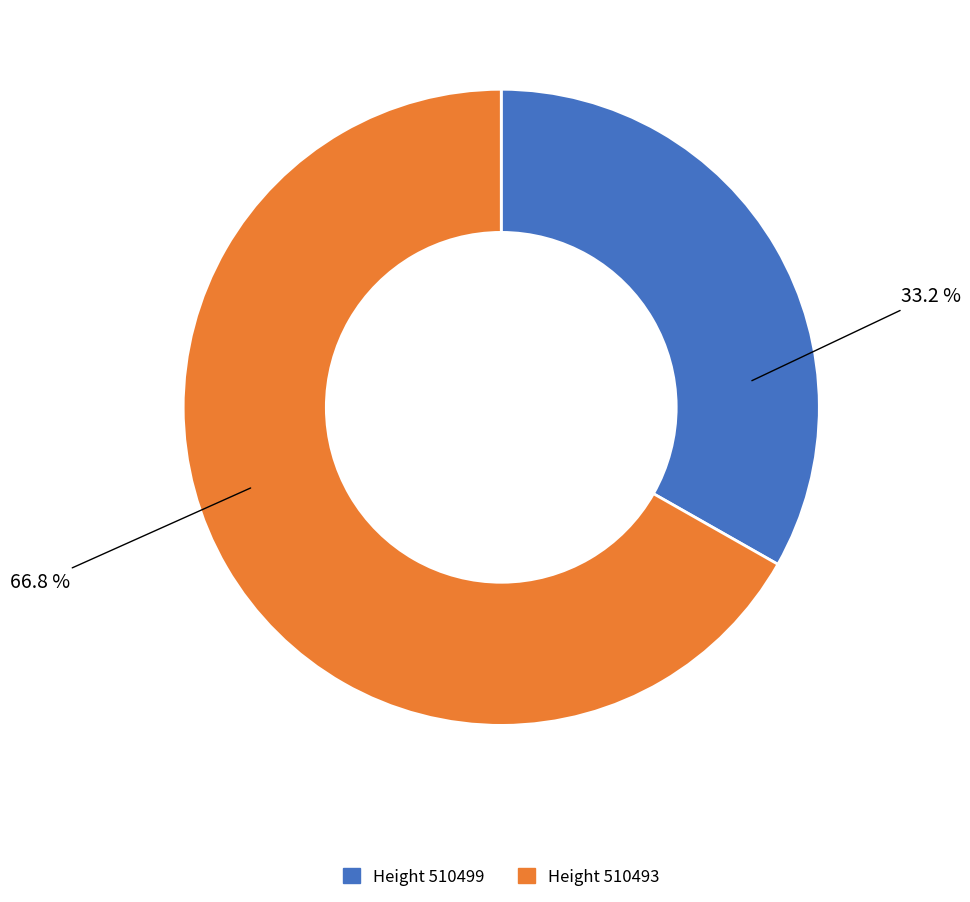

Is there any slice that represents more than half of the pie?

Yes